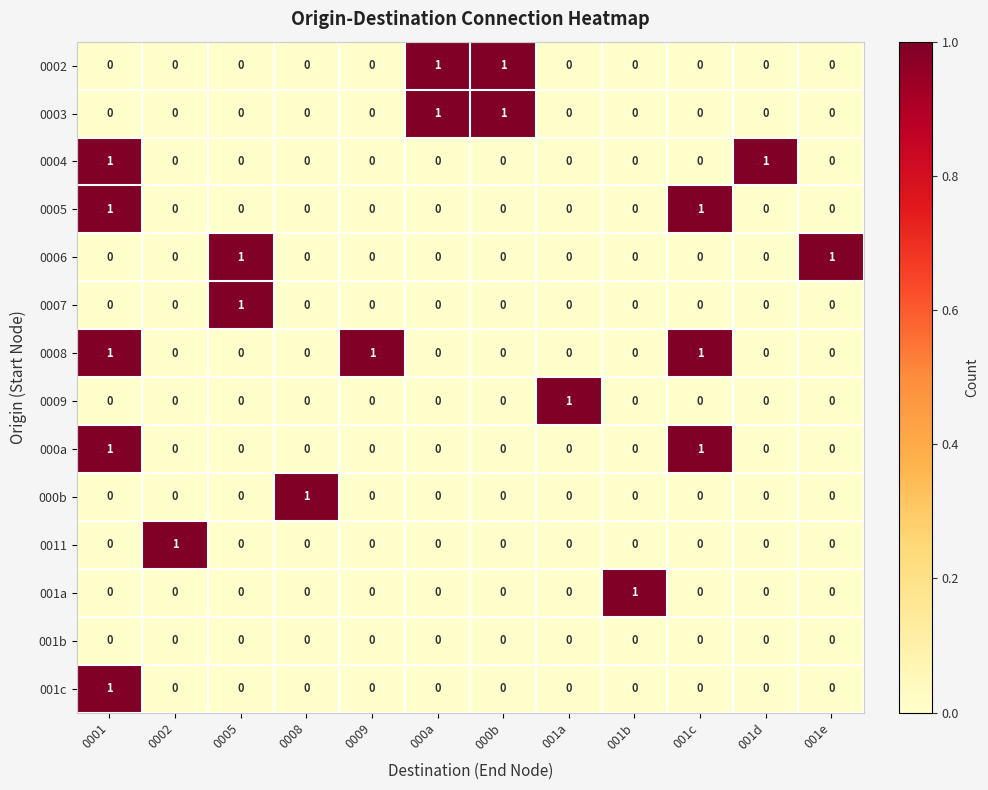

The 0002 series shows 0 at 001d. True or false?

True